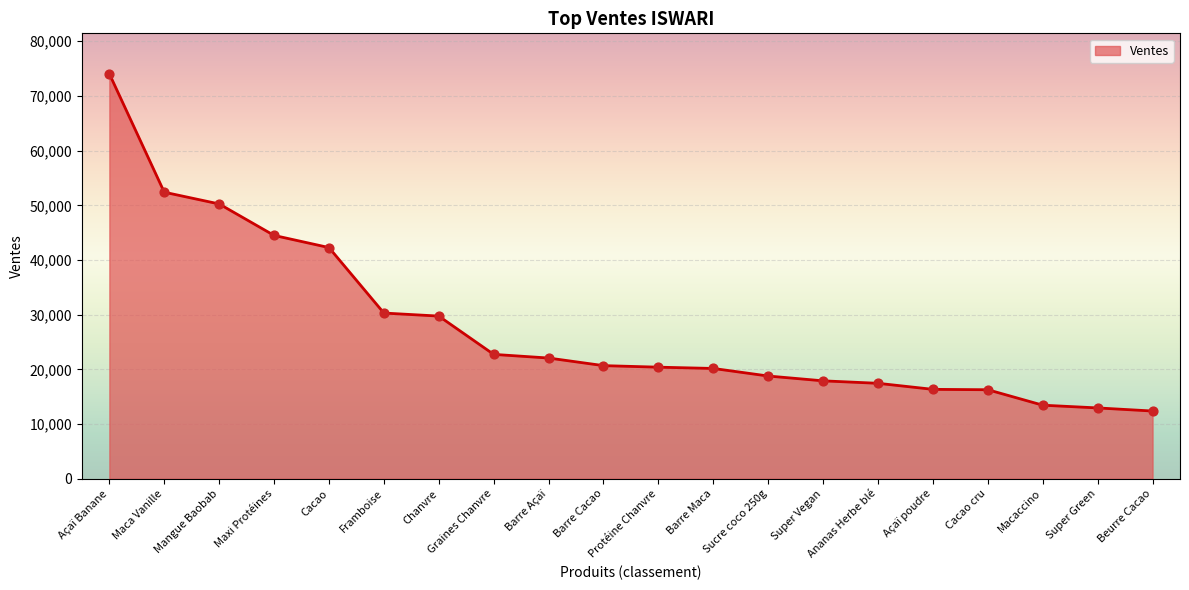

What is the change in value from Açaï Banane to Chanvre?

-44303